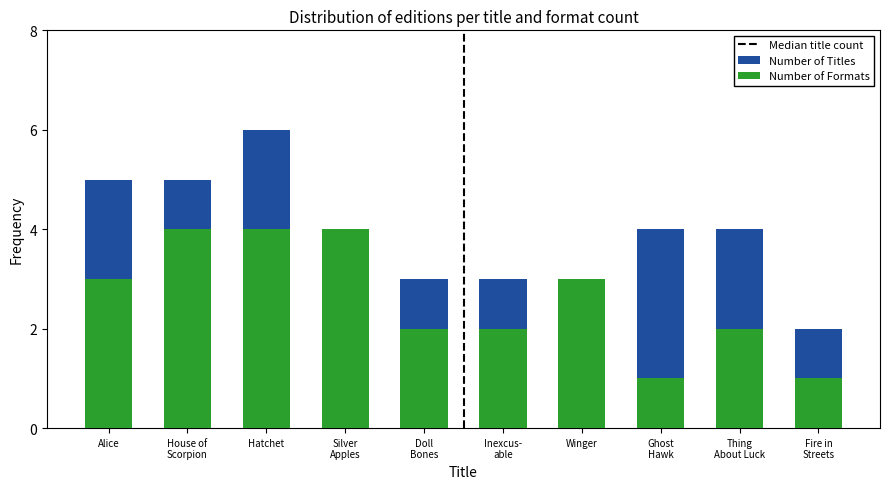

How many data points in Number of Formats are above 3?

3